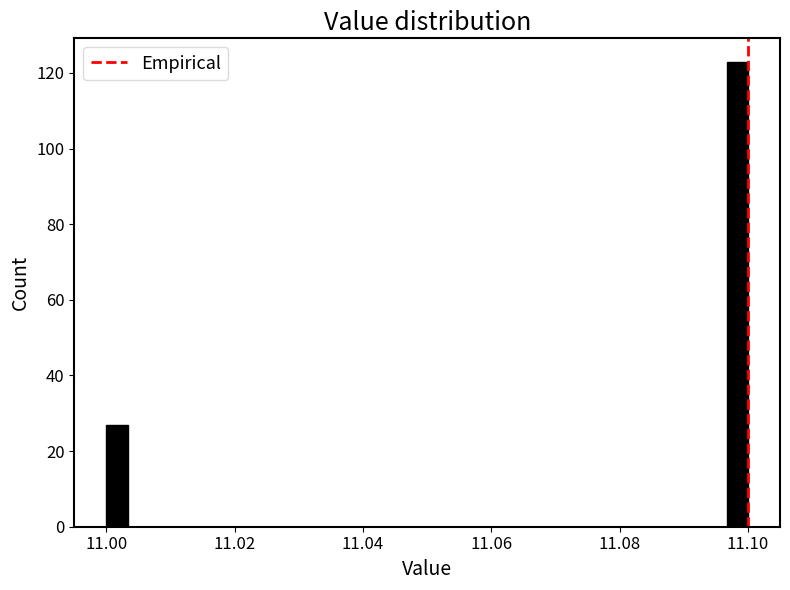

Around what value on the x-axis is the tallest bar? Give the approximate position of its centre, as read against the axis.

11.098